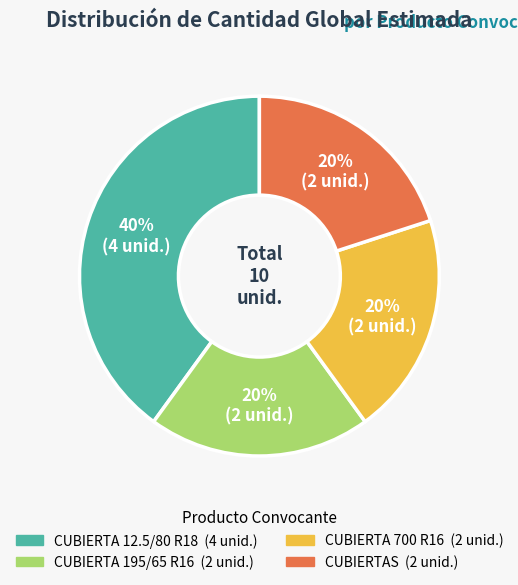

Approximately how many times larger is the value at CUBIERTA 12.5/80 R18 compared to CUBIERTA 195/65 R16?

2.0